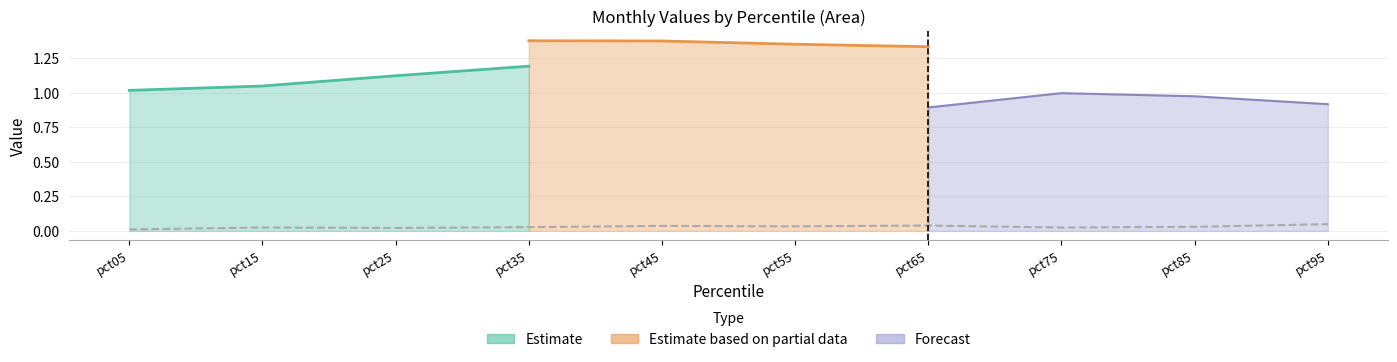

True or false: Mar and Jun intersect in this chart.

False